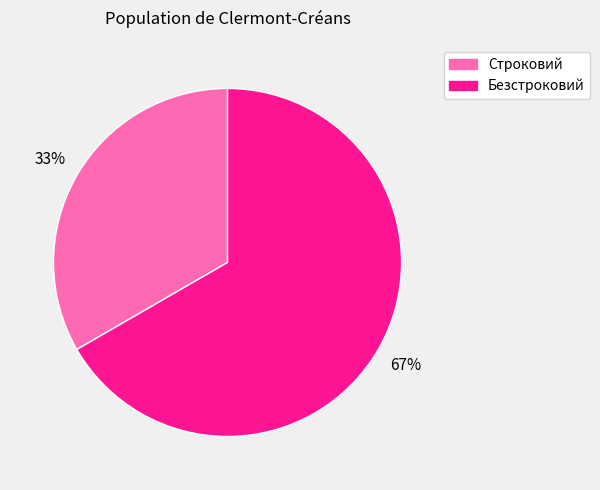

Between Безстроковий and Строковий, which is larger?

Безстроковий